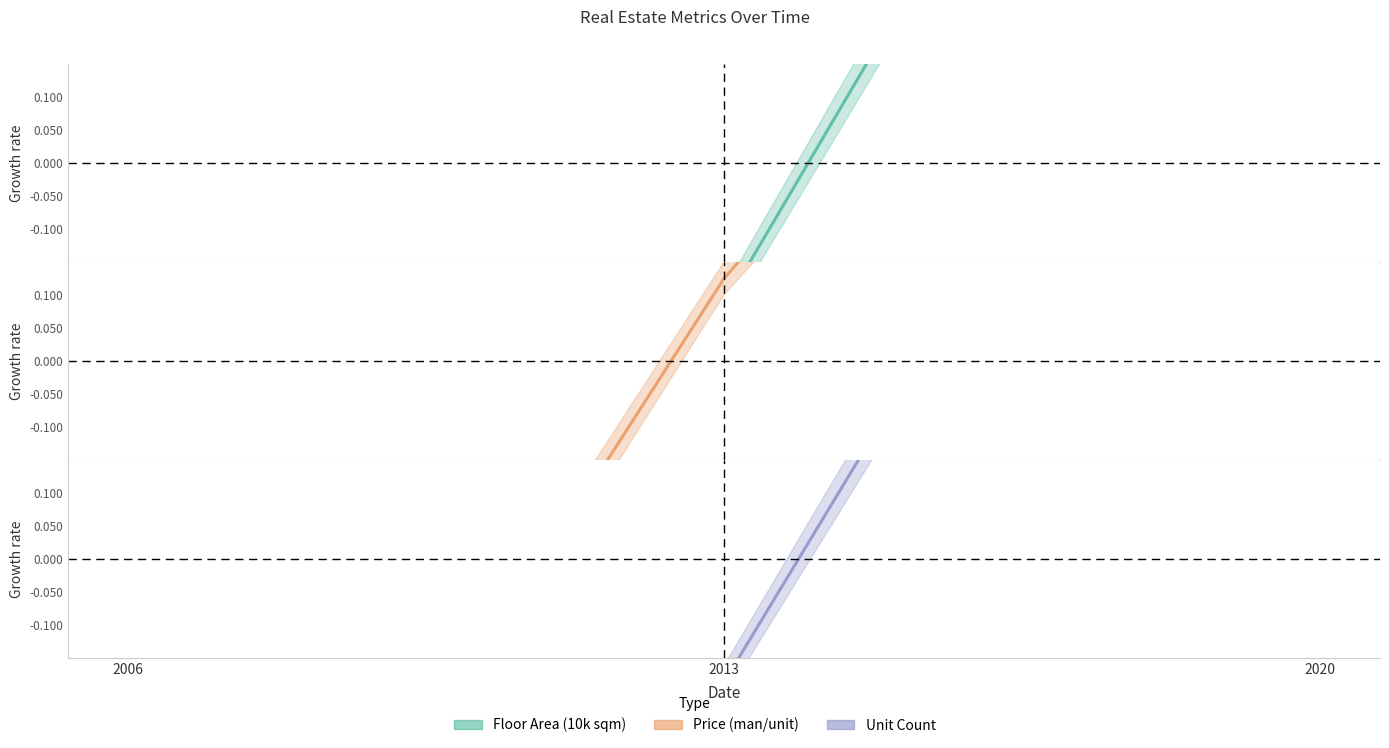

How many data points does each series have?

3